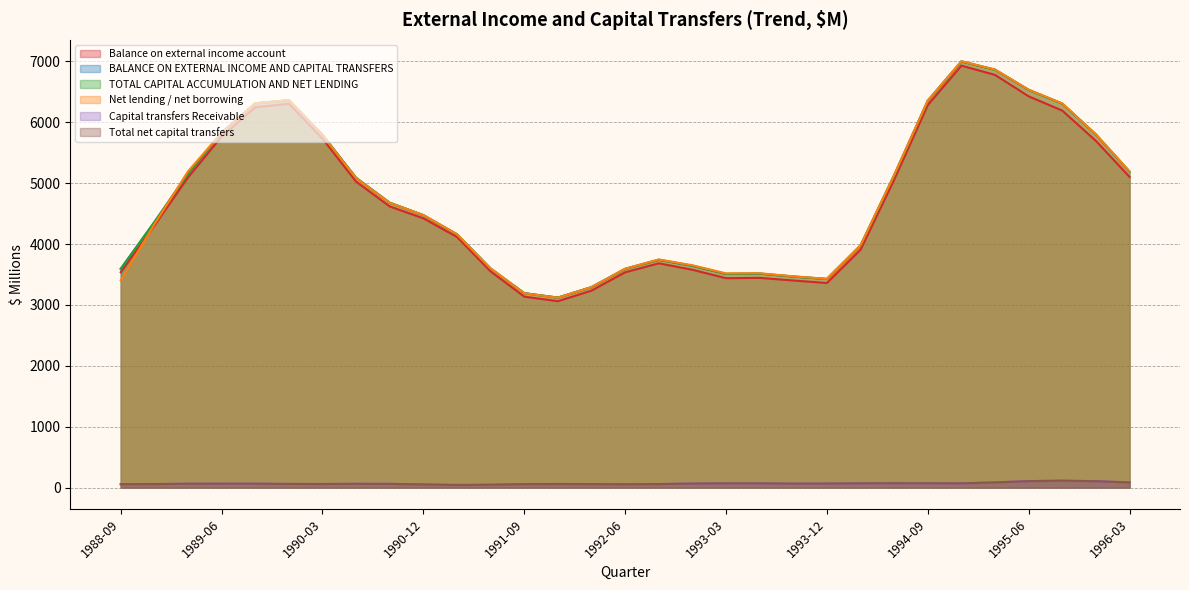

True or false: Total net capital transfers and TOTAL CAPITAL ACCUMULATION AND NET LENDING cross at least once.

False